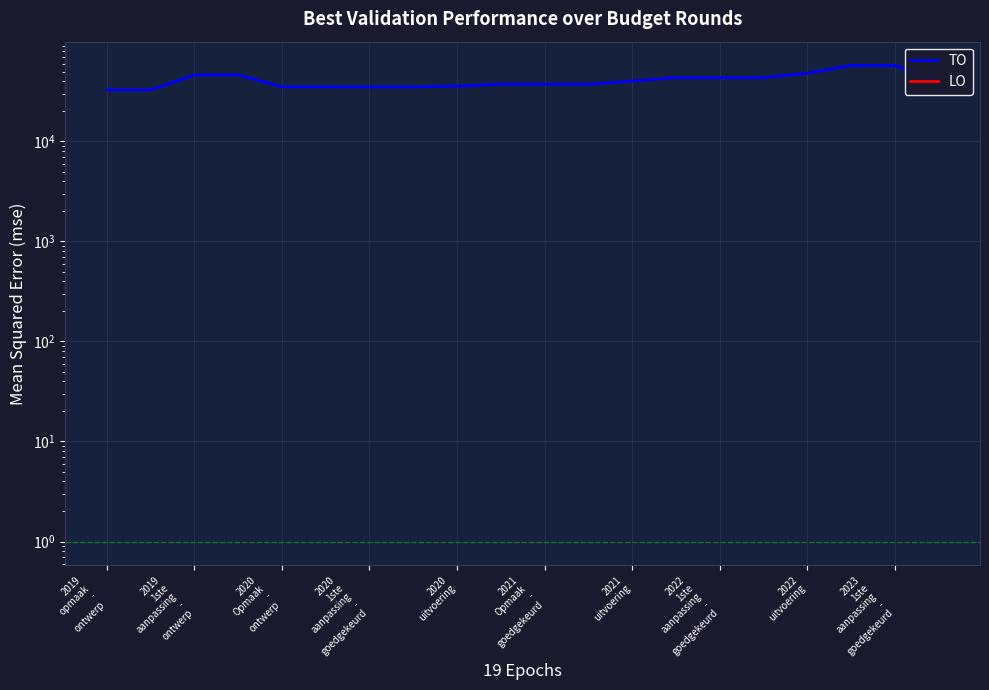

The TO series shows 37295 at 2021 Opmaak - goedgekeurd. True or false?

True